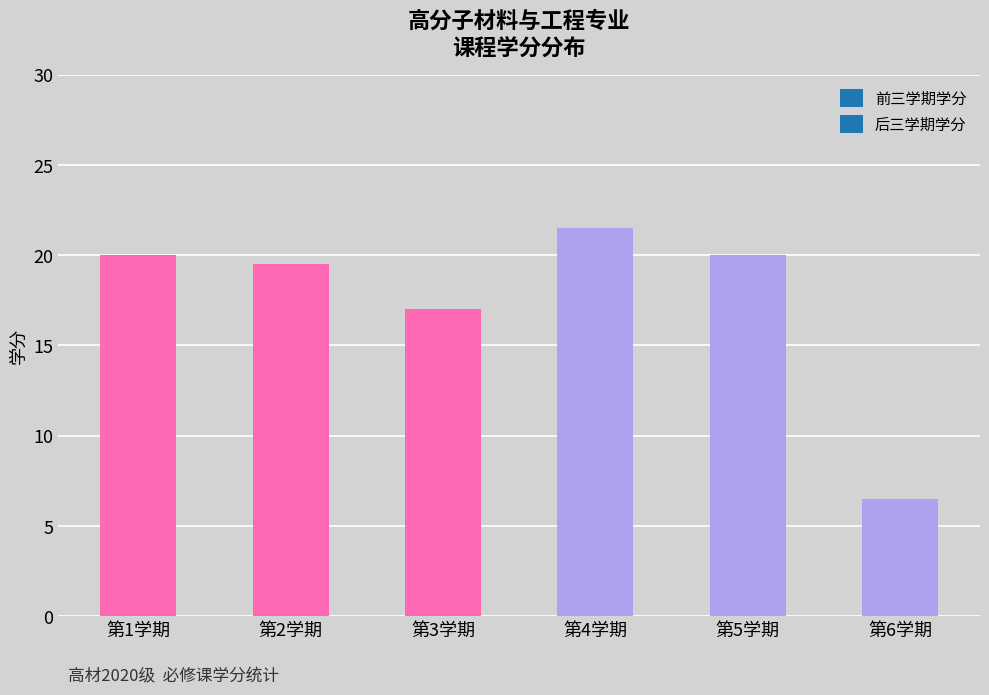

How many bars are there in total?

6